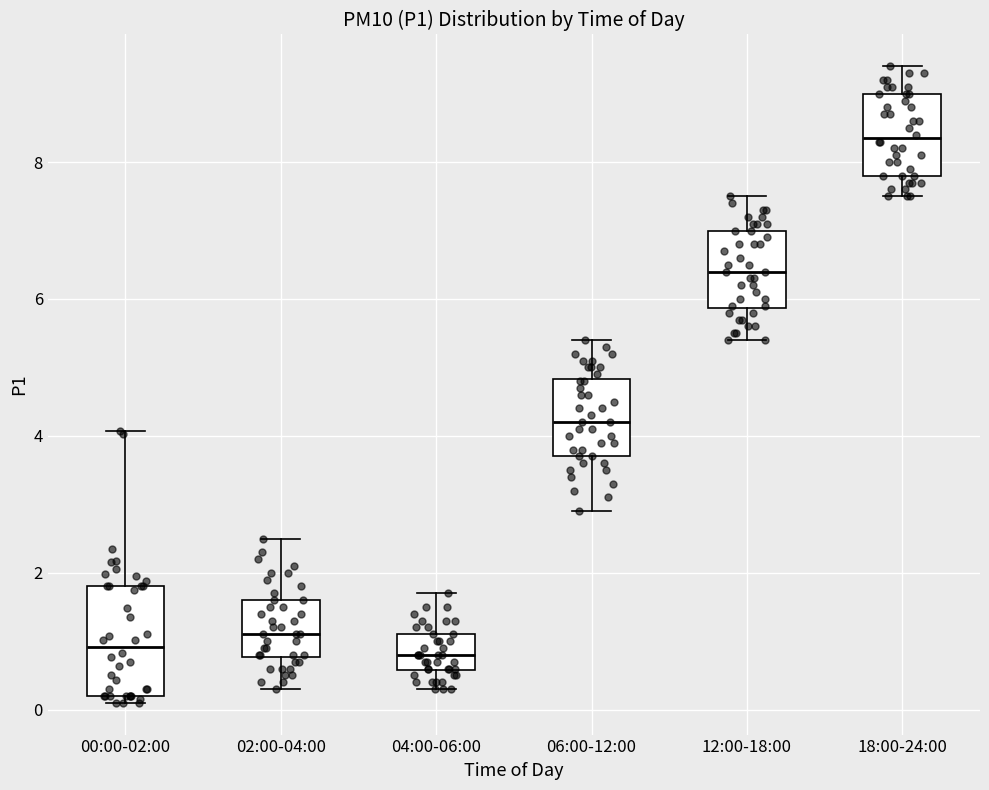

Where does the median line of the box for 00:00-02:00 sit on the y-axis? The values are not printed on the chart, so give them approximately, as read against the axis.

1.0